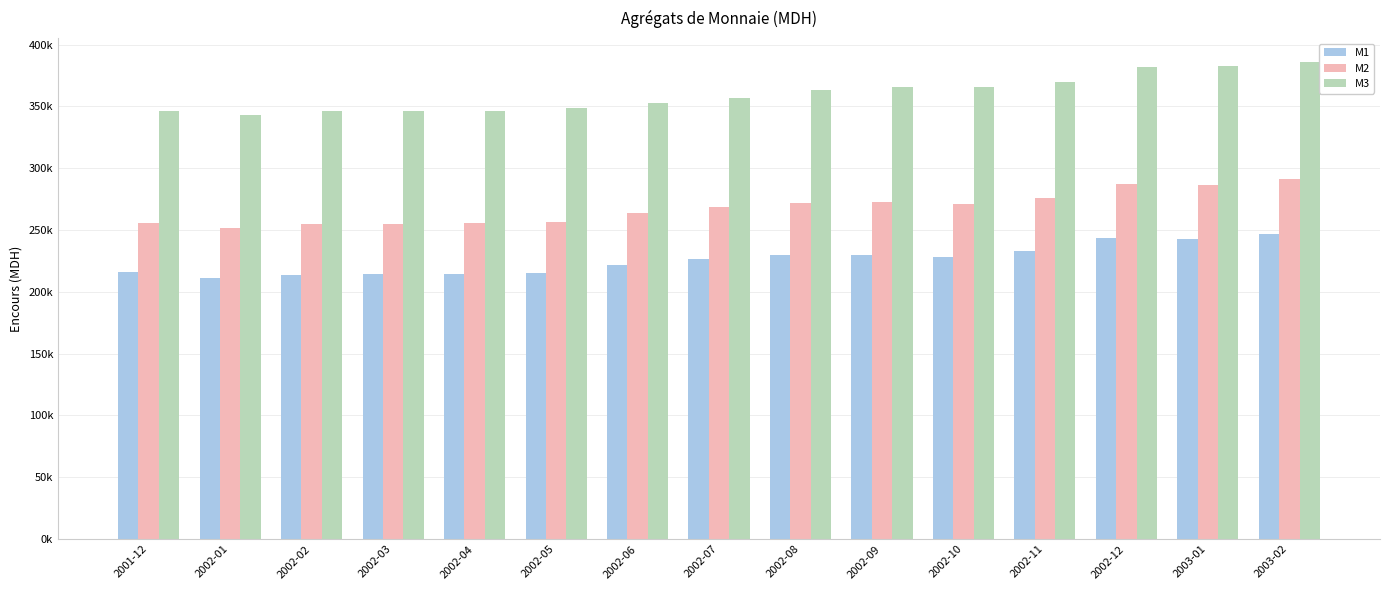

At which label does M2 reach its minimum?

2002-01